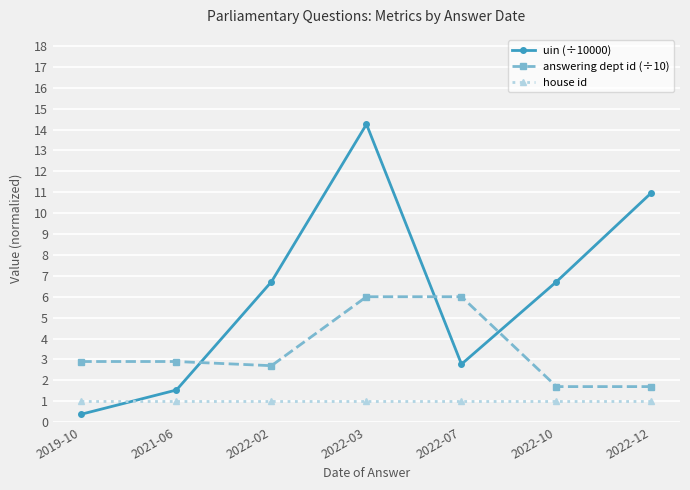

How many times do uin (÷10000) and house id cross each other?

1